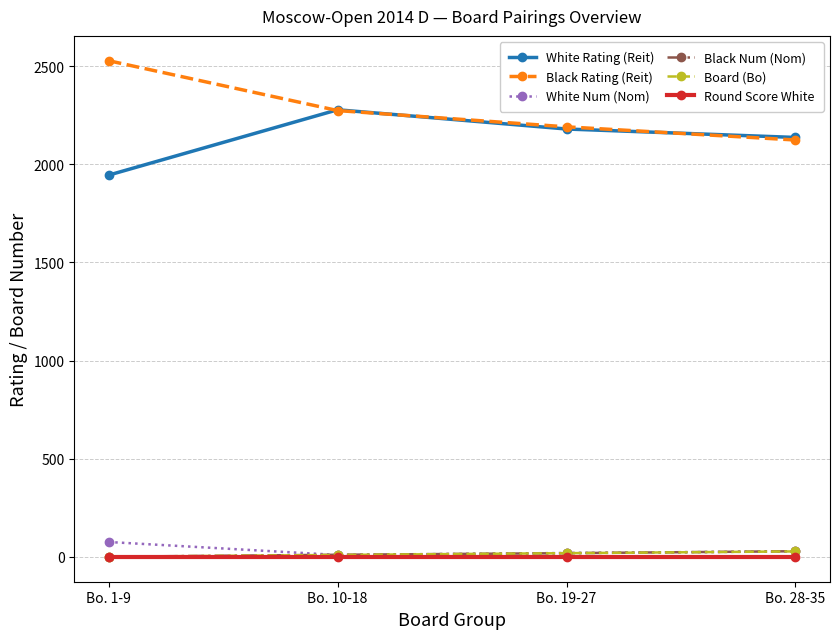

True or false: Black Rating (Reit) and Round Score White cross at least once.

False